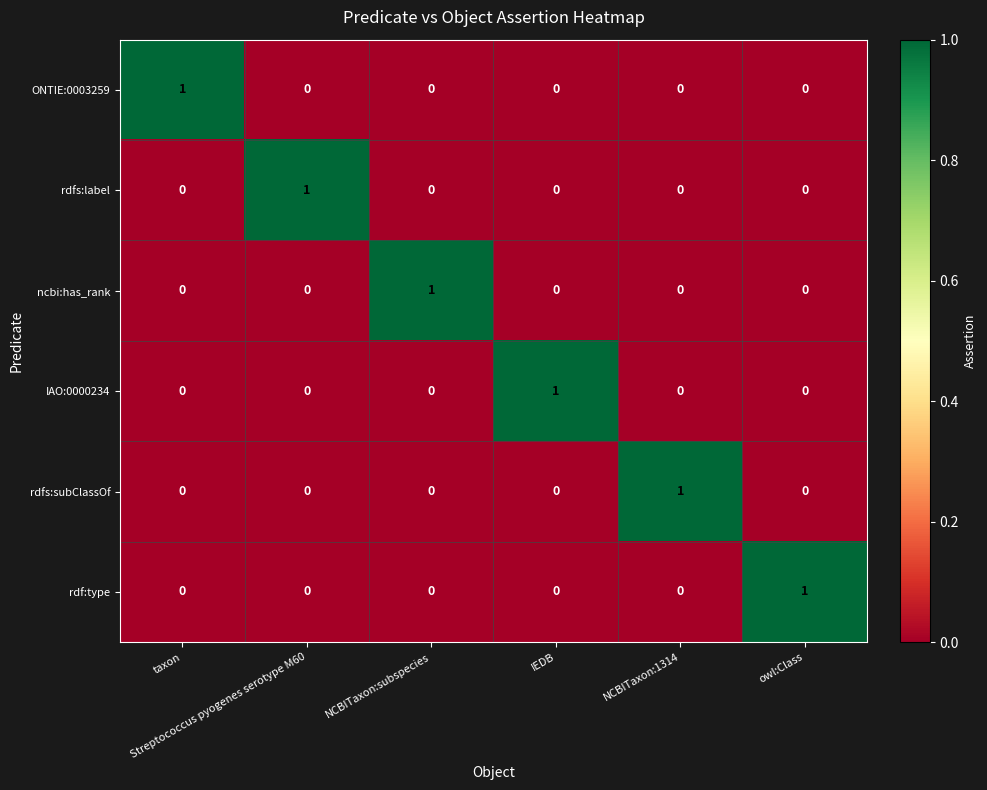

How many ncbi:has_rank values are between 0 and 1?

6